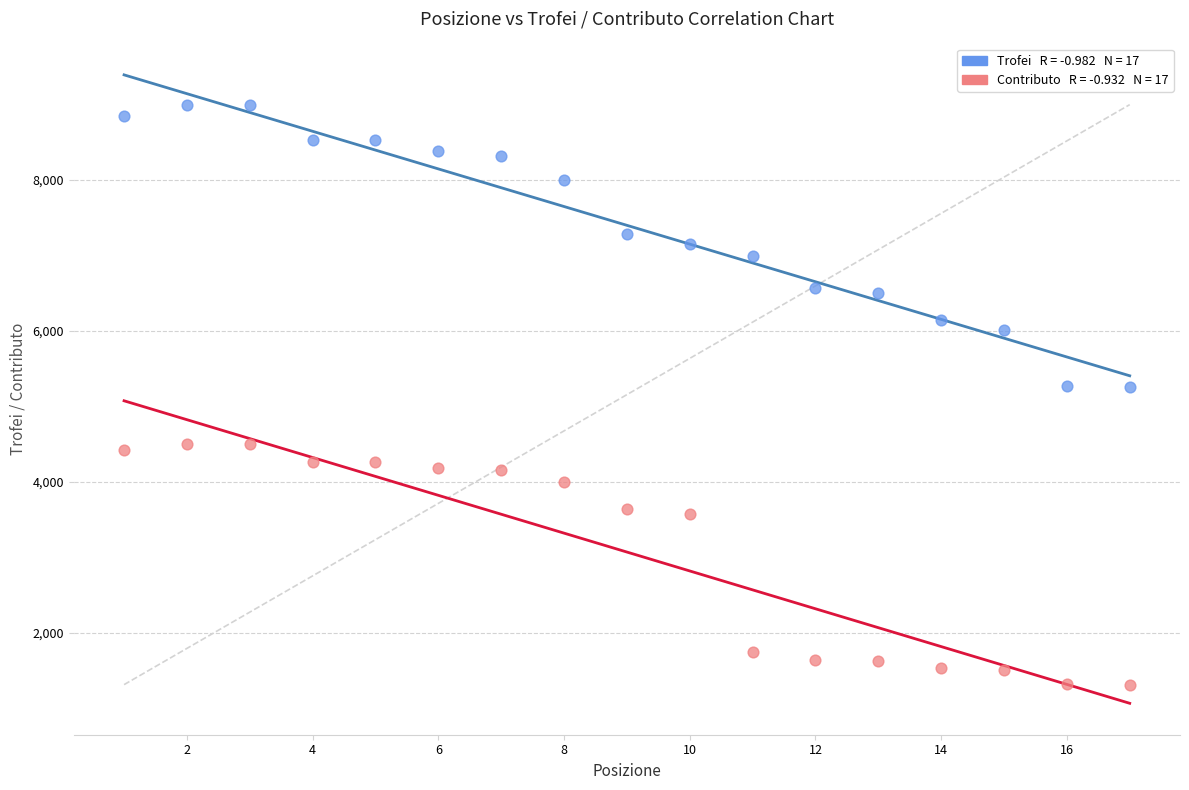

Across all data points, what is the range of Y values (max minus min)?

7686